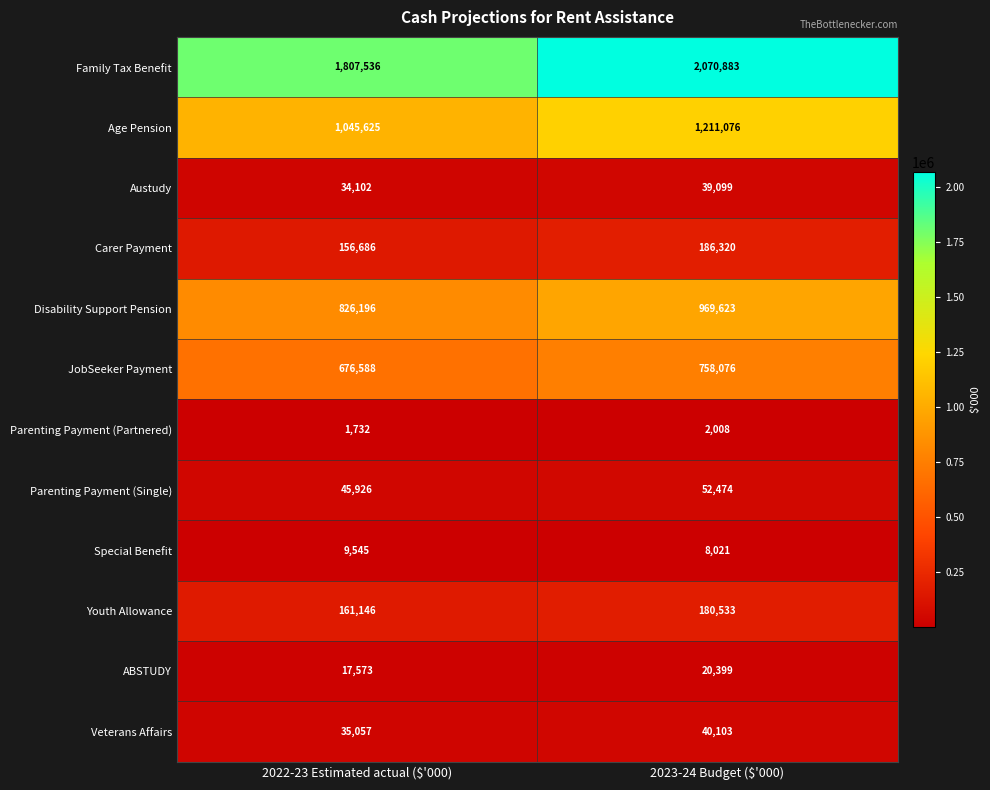

Reading left to right, transcribe all the data shown in this chart.

Family Tax Benefit: 1807536	2070883
Age Pension: 1045625	1211076
Austudy: 34102	39099
Carer Payment: 156686	186320
Disability Support Pension: 826196	969623
JobSeeker Payment: 676588	758076
Parenting Payment (Partnered): 1732	2008
Parenting Payment (Single): 45926	52474
Special Benefit: 9545	8021
Youth Allowance: 161146	180533
ABSTUDY: 17573	20399
Veterans Affairs: 35057	40103